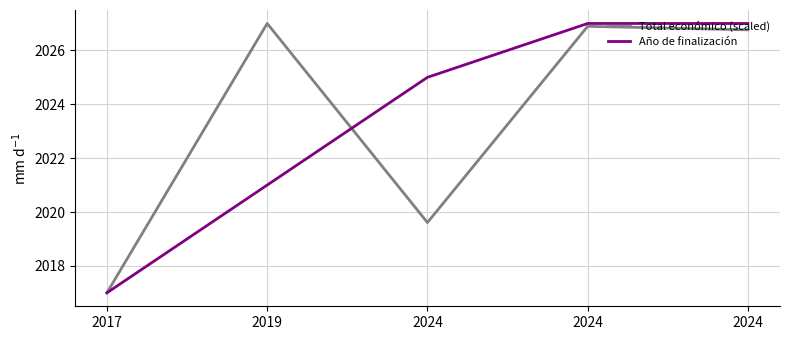

What are all the series names shown in the legend?

Total económico (scaled), Año de finalización